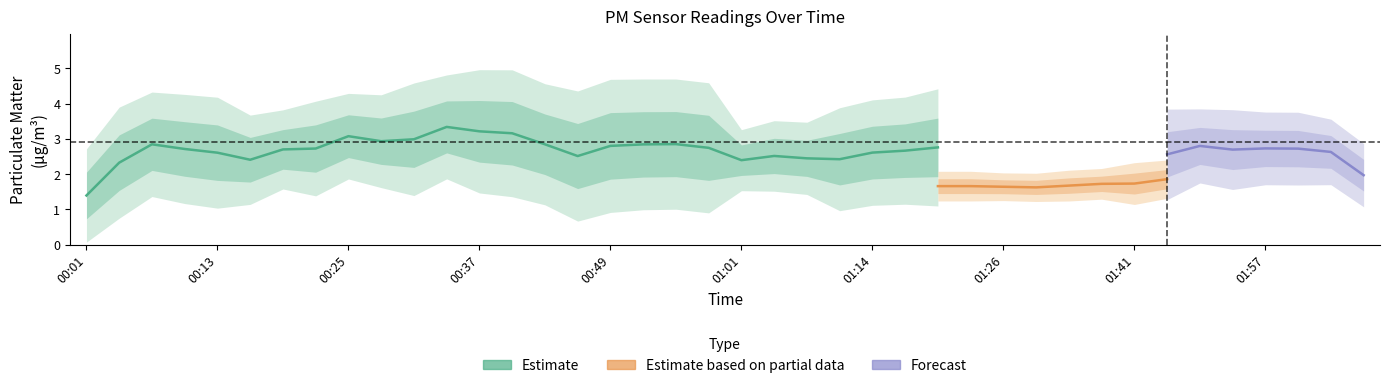

What is the spread (max minus min) of values at 01:54?

2.4